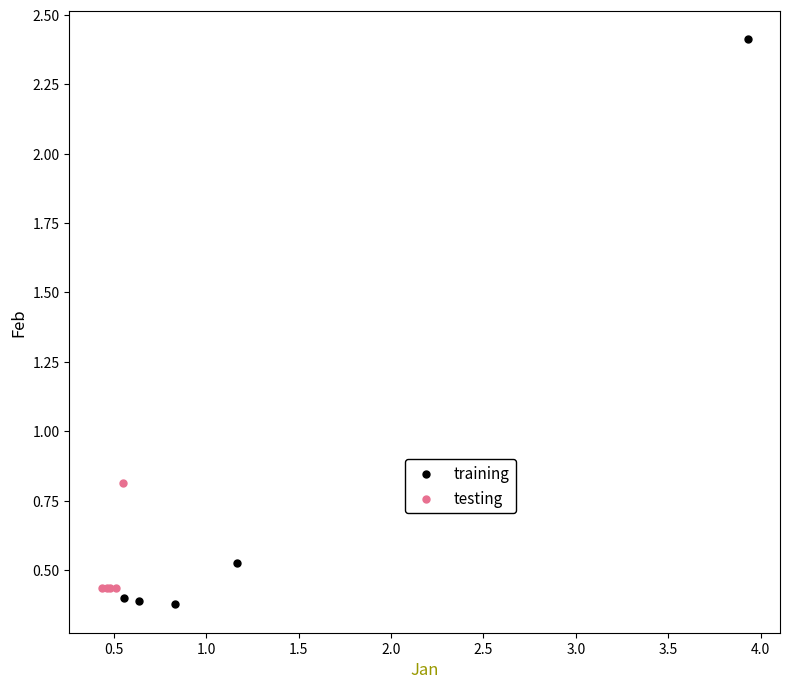

Which series contains the lowest Y value?

training